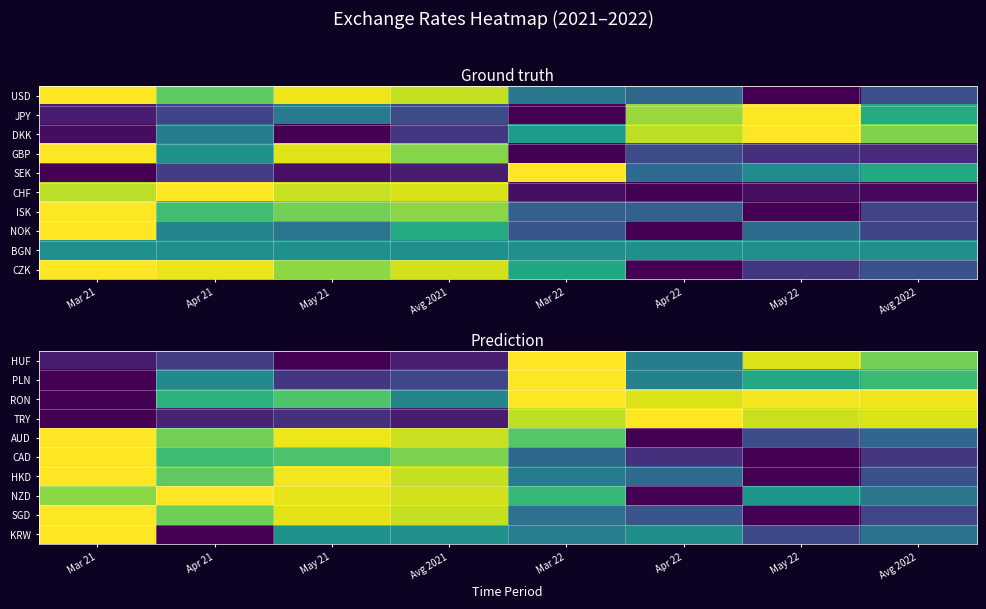

At which category does the chart reach its peak across all series?

Mar 22